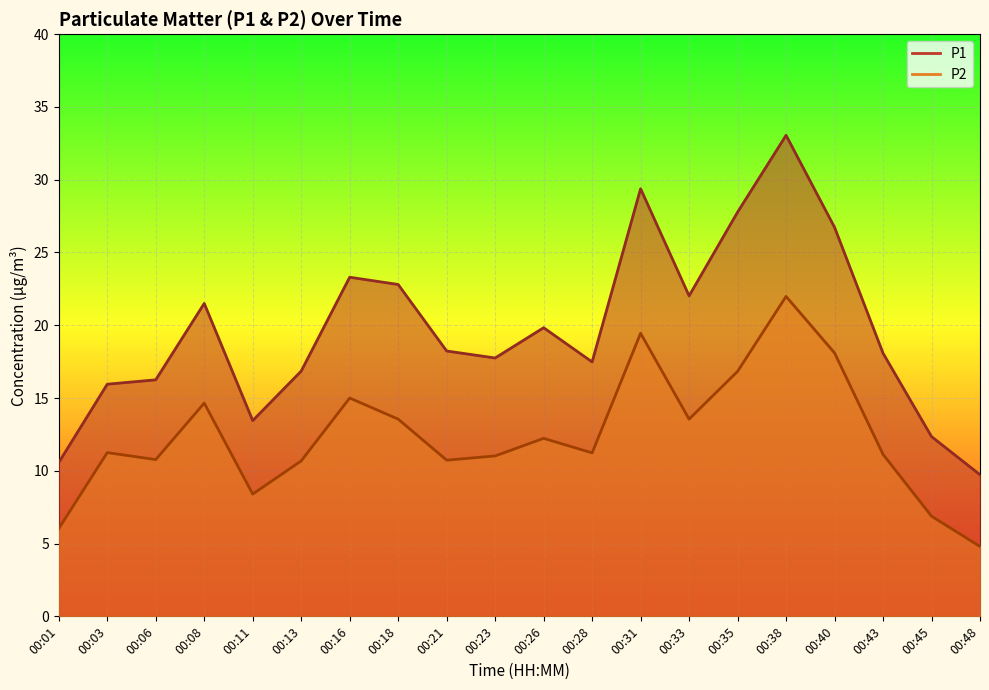

True or false: P2 and P1 cross at least once.

False